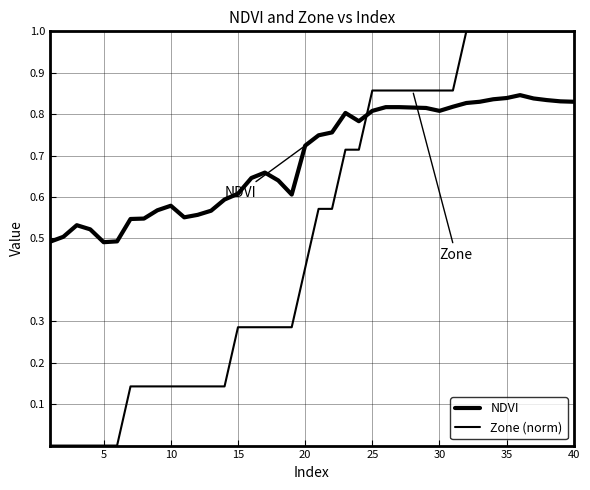

How many lines are shown in the chart?

2